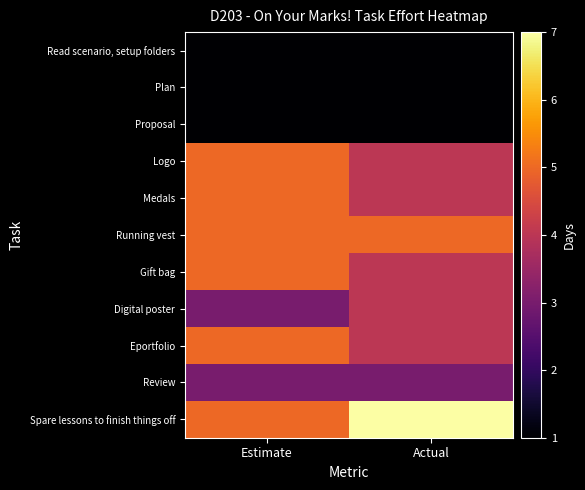

Reading right to left, list all the values displayed in this chart.

Read scenario, setup folders: Actual=1	Estimate=1
Plan: Actual=1	Estimate=1
Proposal: Actual=1	Estimate=1
Logo: Actual=4	Estimate=5
Medals: Actual=4	Estimate=5
Running vest: Actual=5	Estimate=5
Gift bag: Actual=4	Estimate=5
Digital poster: Actual=4	Estimate=3
Eportfolio: Actual=4	Estimate=5
Review: Actual=3	Estimate=3
Spare lessons to finish things off: Actual=7	Estimate=5